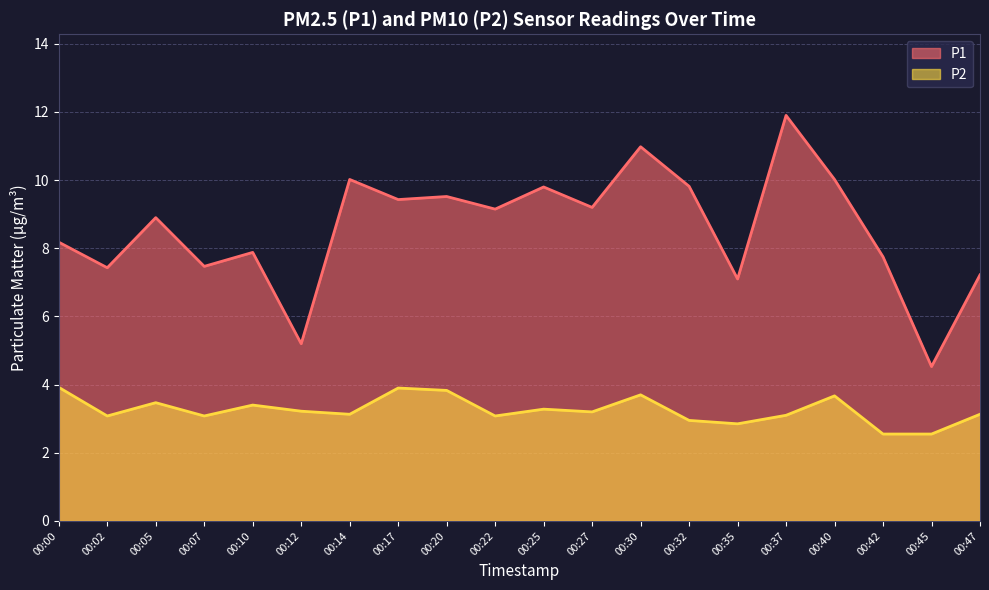

What is the total value across all series at 00:32?

12.8